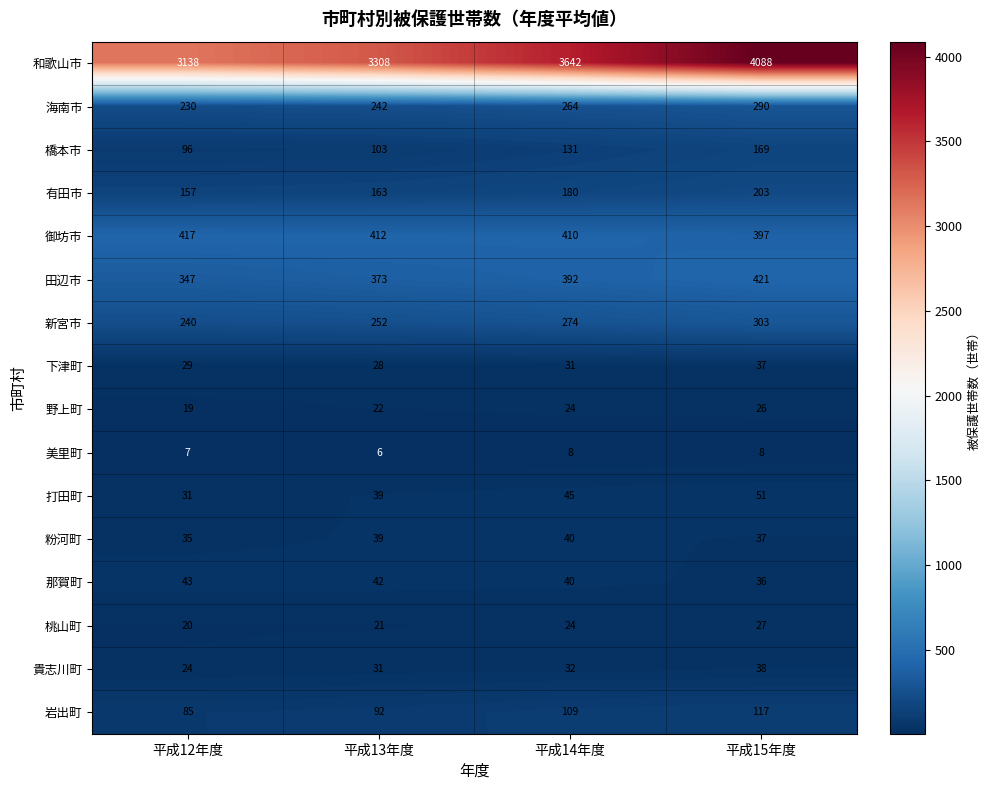

What is the difference between the 新宮市 values at 平成12年度 and 平成15年度?

63